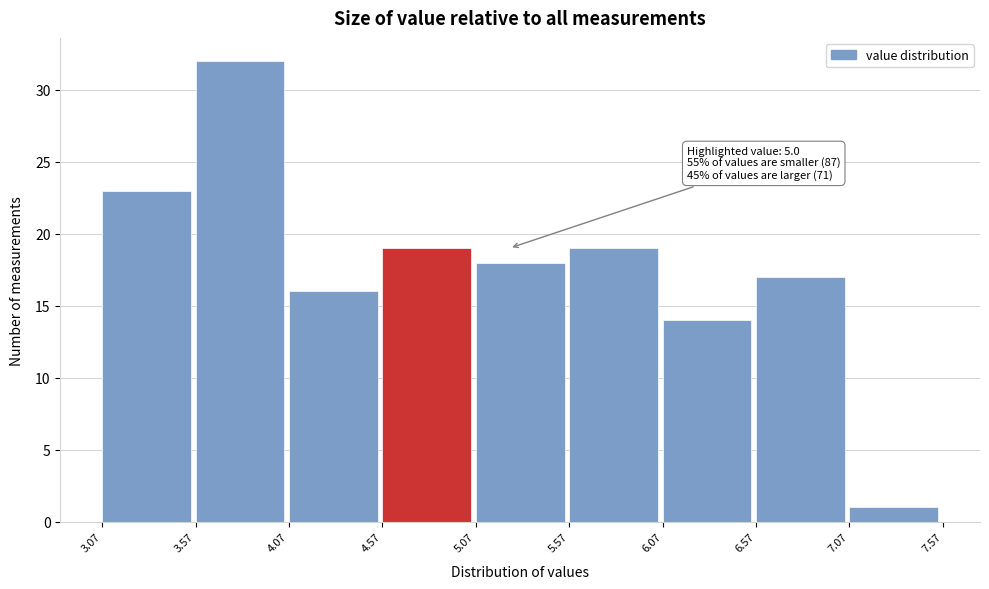

Over which range of the x-axis is the bar tallest?

3.57 to 4.07